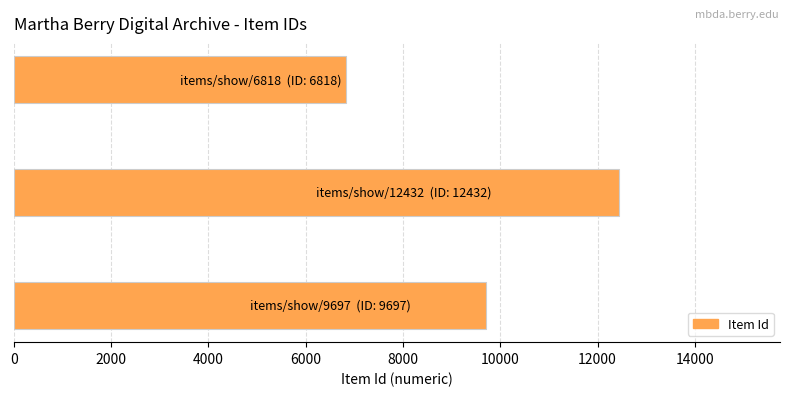

What is the smallest value displayed?

6818